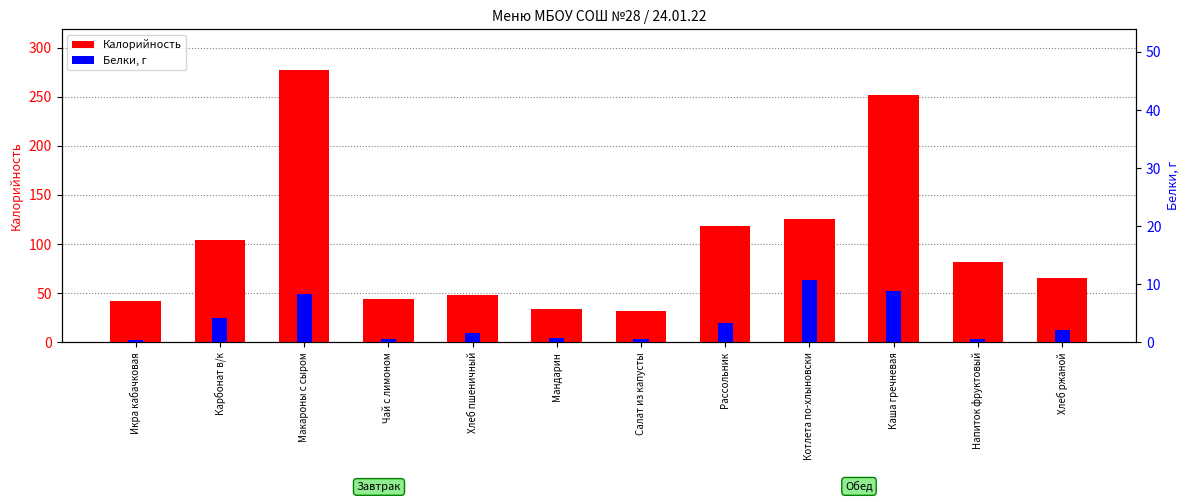

Reading left to right, list all the values displayed in this chart.

Калорийность: 42.0	104.0	277.0	44.0	48.0	34.0	32.0	118.0	125.0	252.0	82.0	65.0
Белки, г: 0.3	4.1	8.3	0.5	1.5	0.7	0.6	3.3	10.8	8.8	0.6	2.1